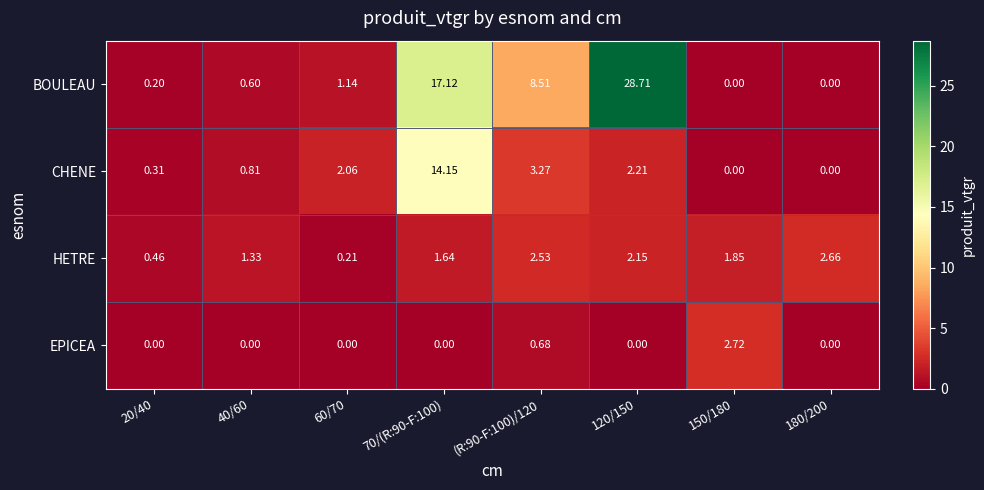

Rank the series at 60/70 from lowest to highest value.

EPICEA, HETRE, BOULEAU, CHENE